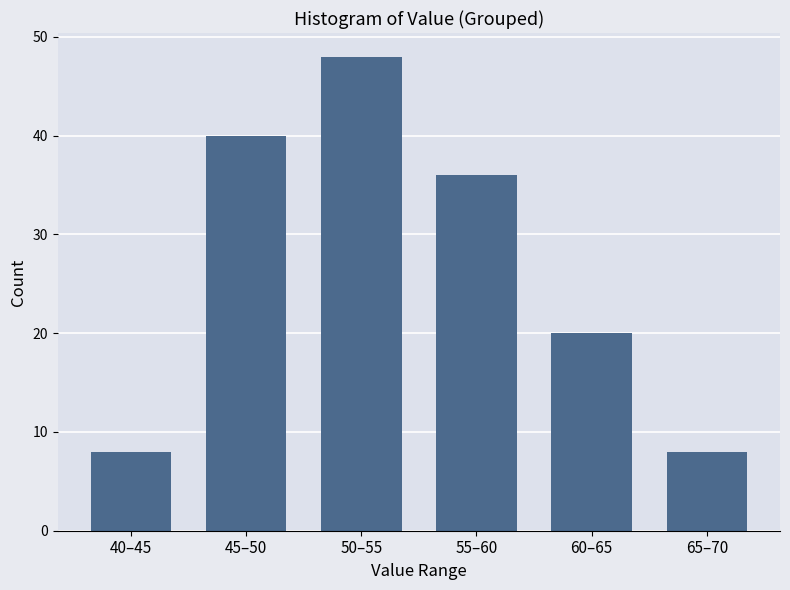

Reading left to right, what are all the values shown in this chart?

40–45=8	45–50=40	50–55=48	55–60=36	60–65=20	65–70=8